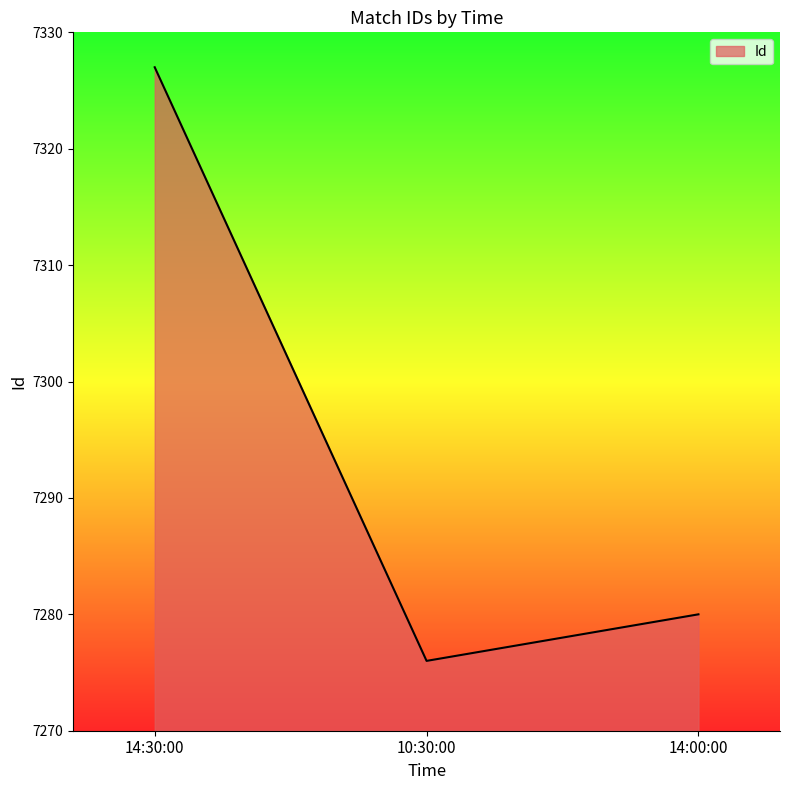

What is the change in value from 10:30:00 to 14:00:00?

+4